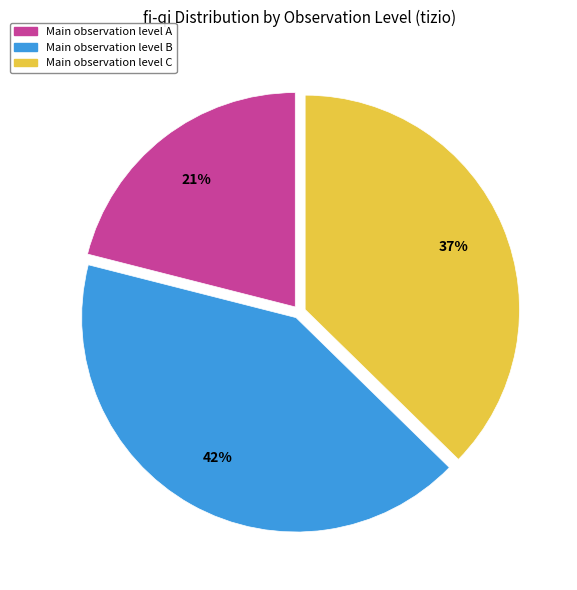

To the nearest percent, what is the average slice percentage?

33%